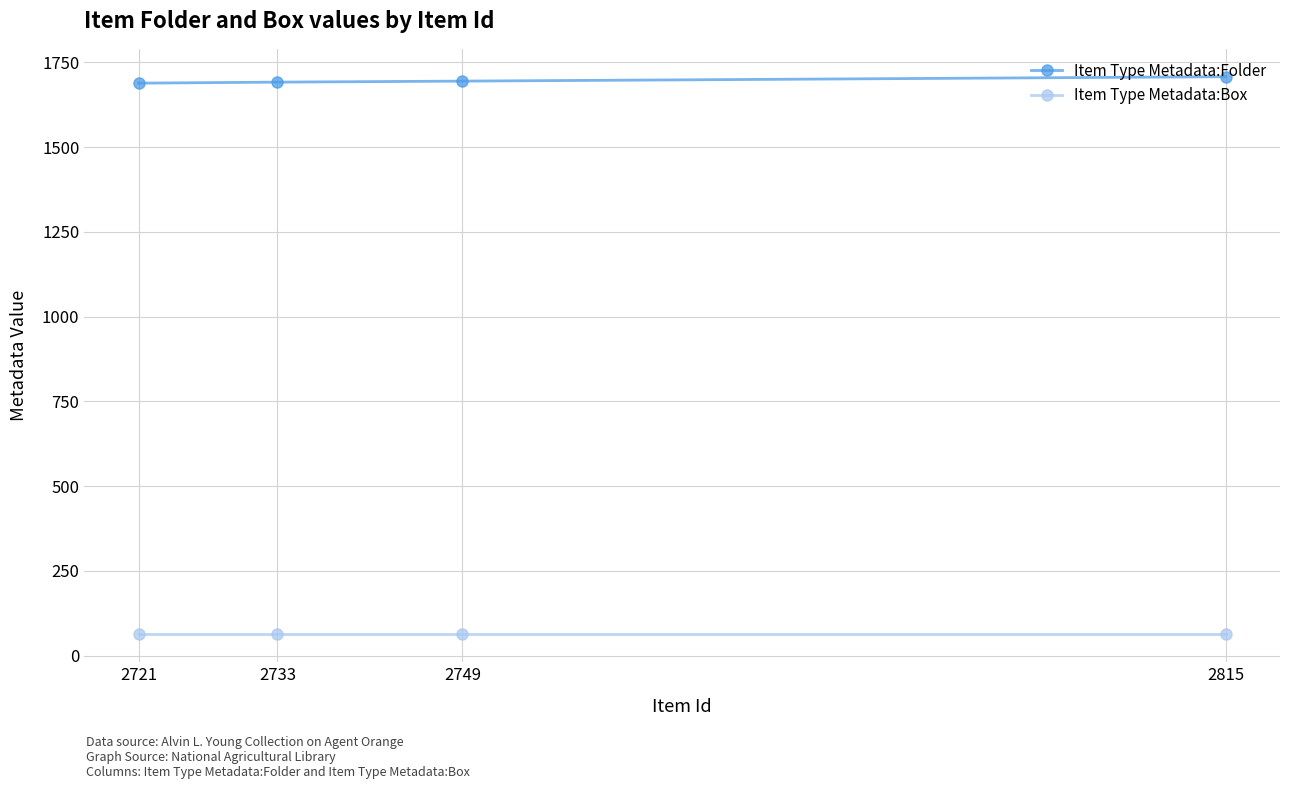

At which label does Item Type Metadata:Box reach its peak?

2815